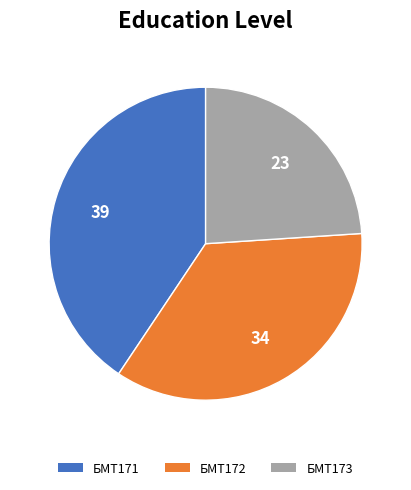

Rank the categories by value from highest to lowest.

БМТ171, БМТ172, БМТ173